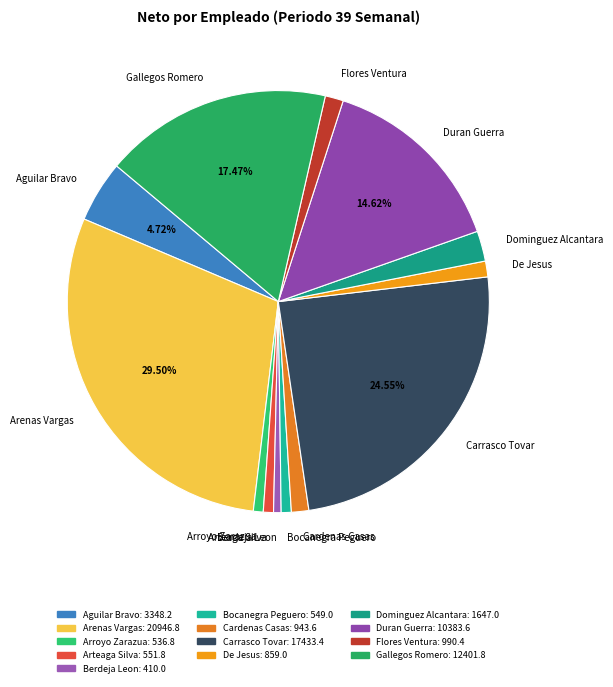

Do Bocanegra Peguero and Gallegos Romero together represent more than half of the pie?

No